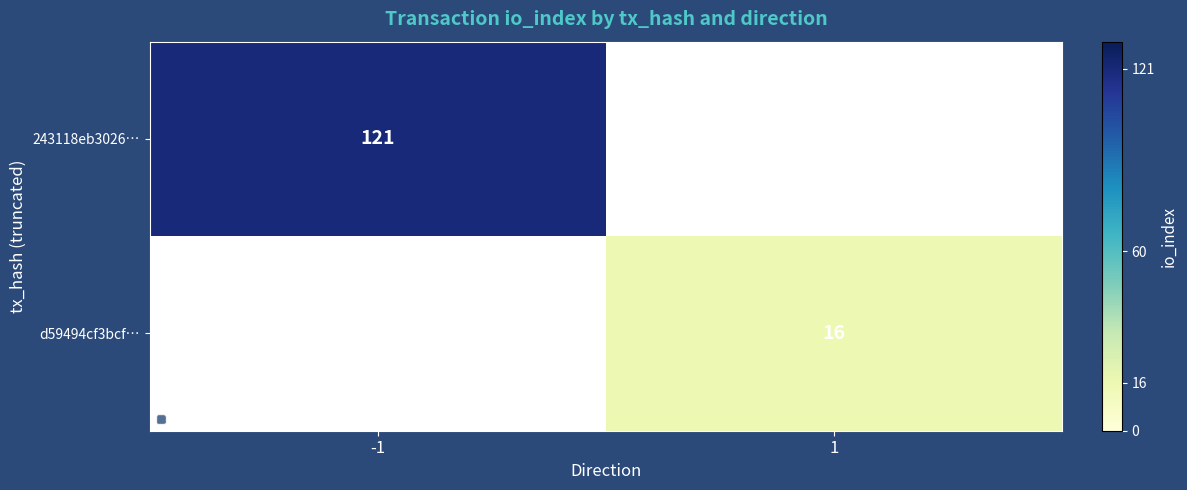

The value of d59494cf3bcf… at 1 is 24. True or false?

False